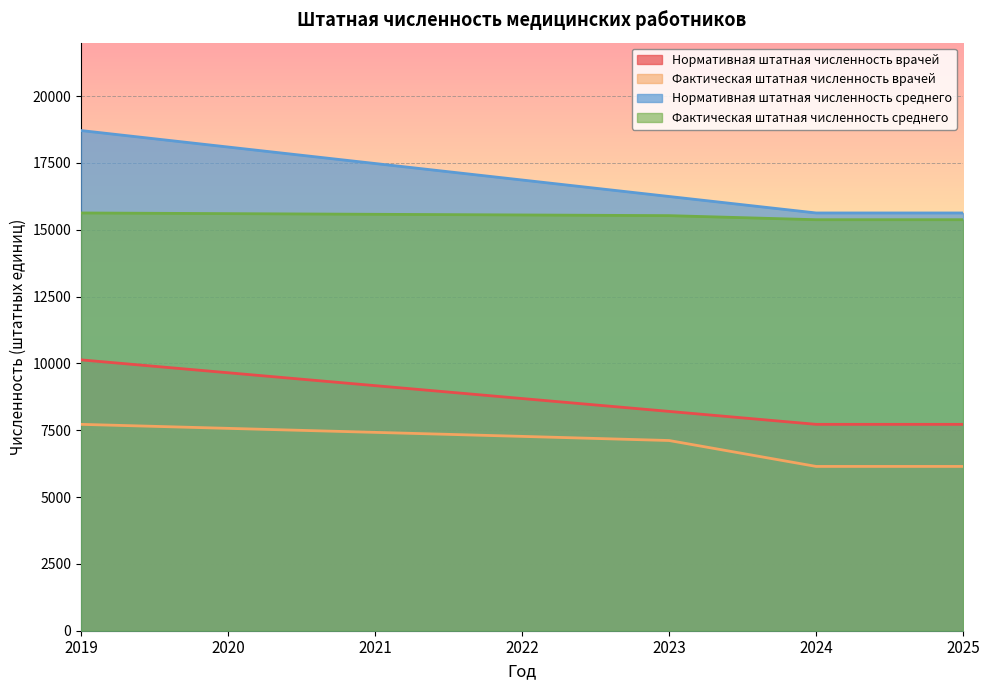

Which series has the largest total across all categories?

Нормативная штатная численность среднего